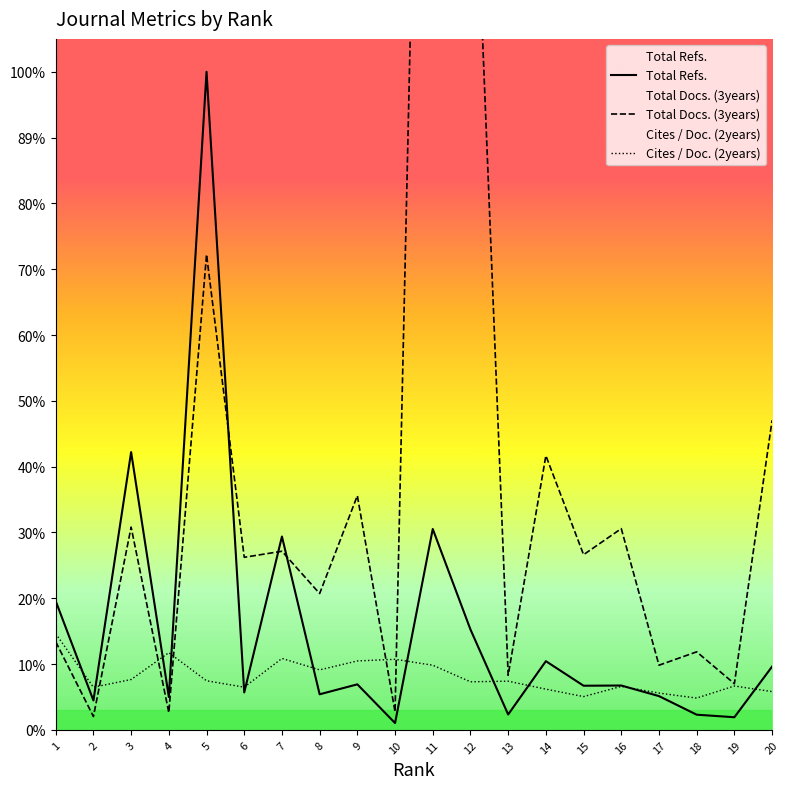

True or false: Cites / Doc. (2years) has more than 0 interior local peaks.

True